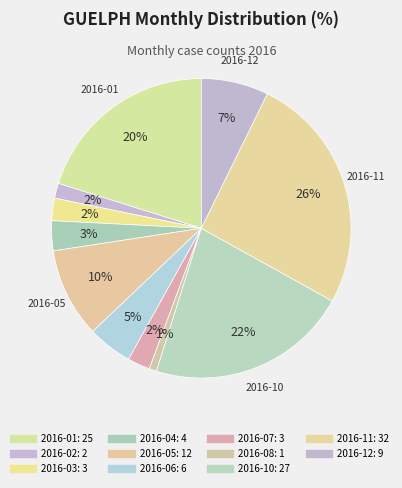

To the nearest percent, what percentage of the pie is 2016-03?

2%